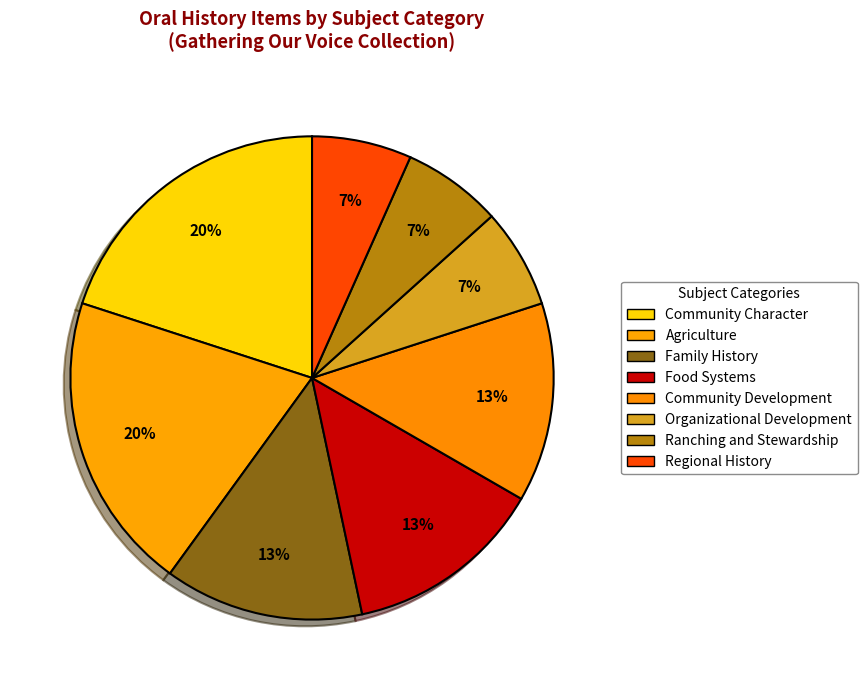

Approximately how many times larger is the value at Ranching and Stewardship compared to Regional History?

1.0